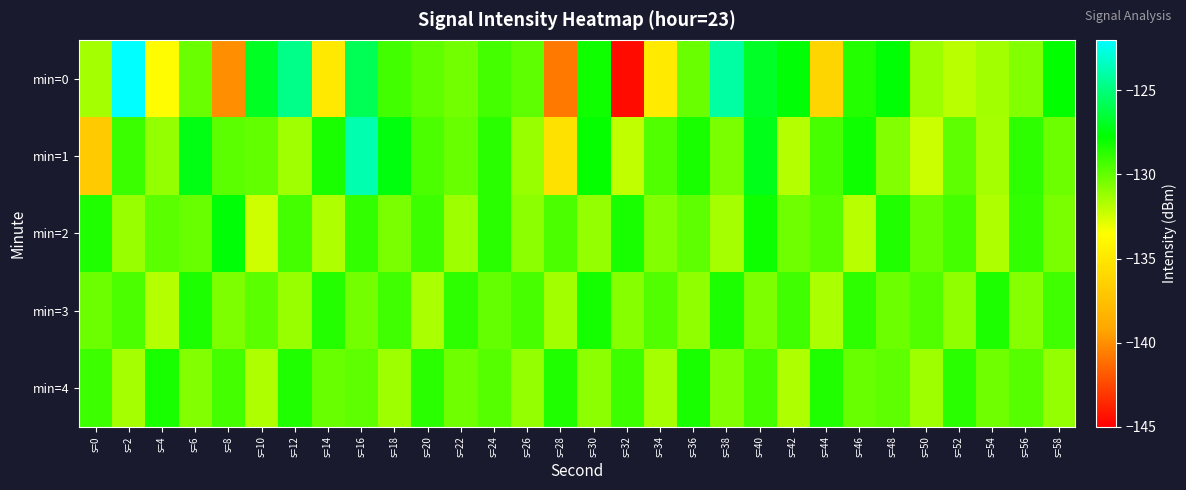

List the series in order of their peak value, lowest first.

min=4, min=3, min=2, min=1, min=0